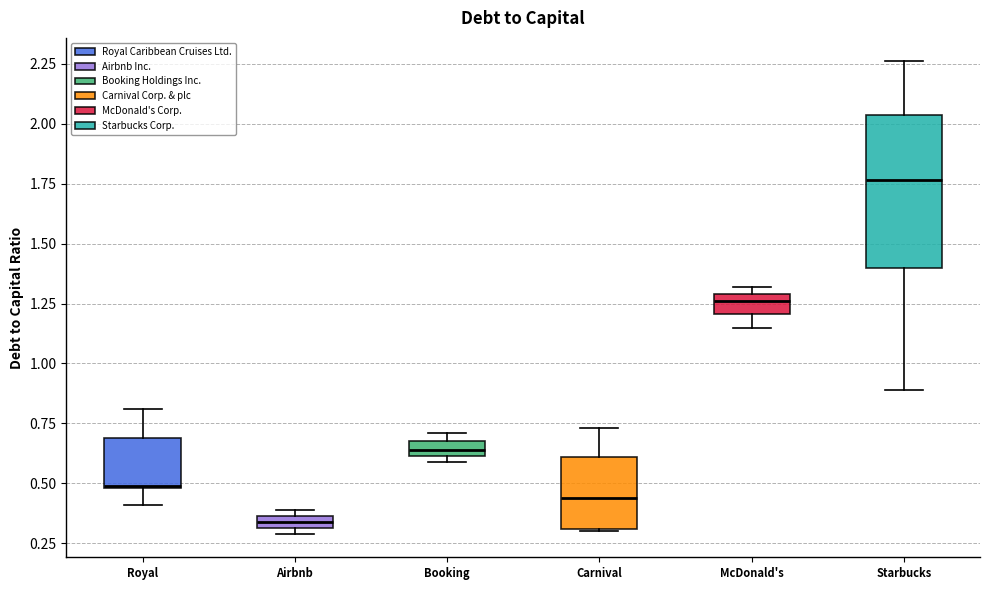

Where does the lower whisker of the box for Starbucks end on the y-axis? The values are not printed on the chart, so give them approximately, as read against the axis.

0.90